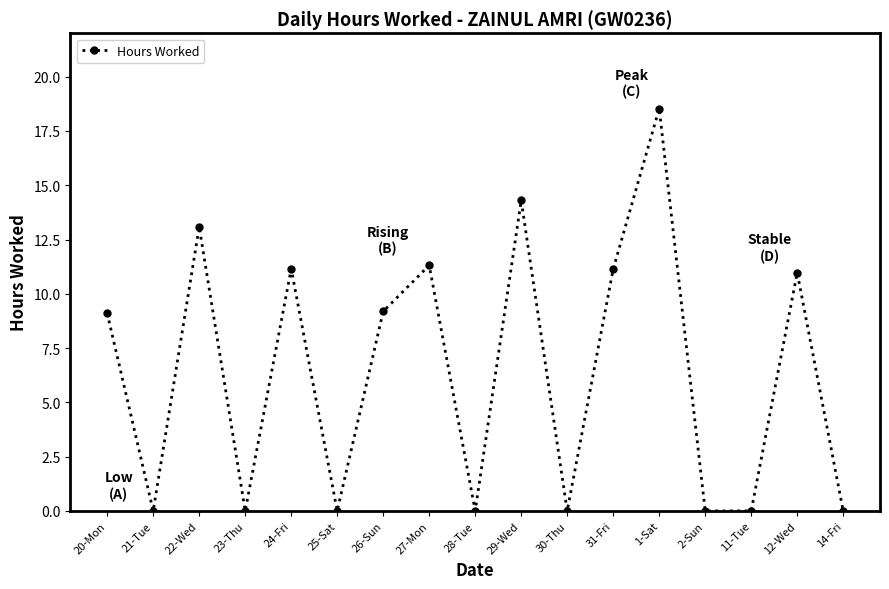

Between 25-Sat and 31-Fri, which is larger?

31-Fri